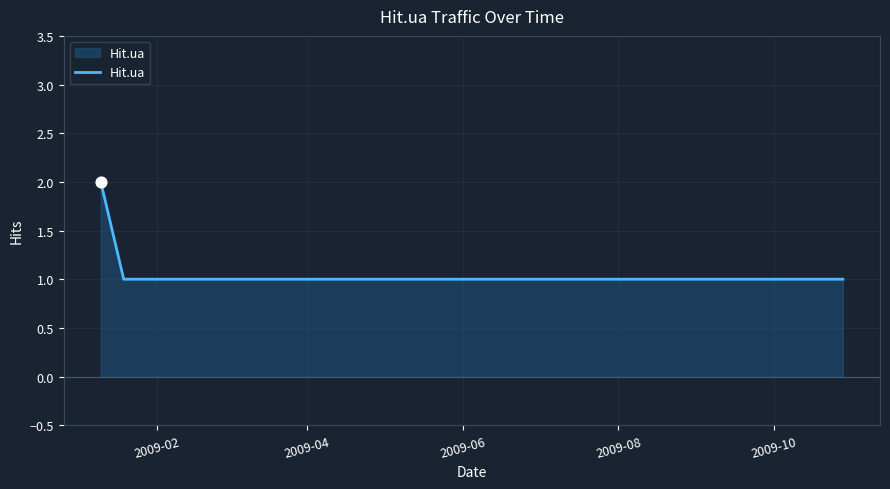

True or false: the data has more than 2 interior local peaks.

False